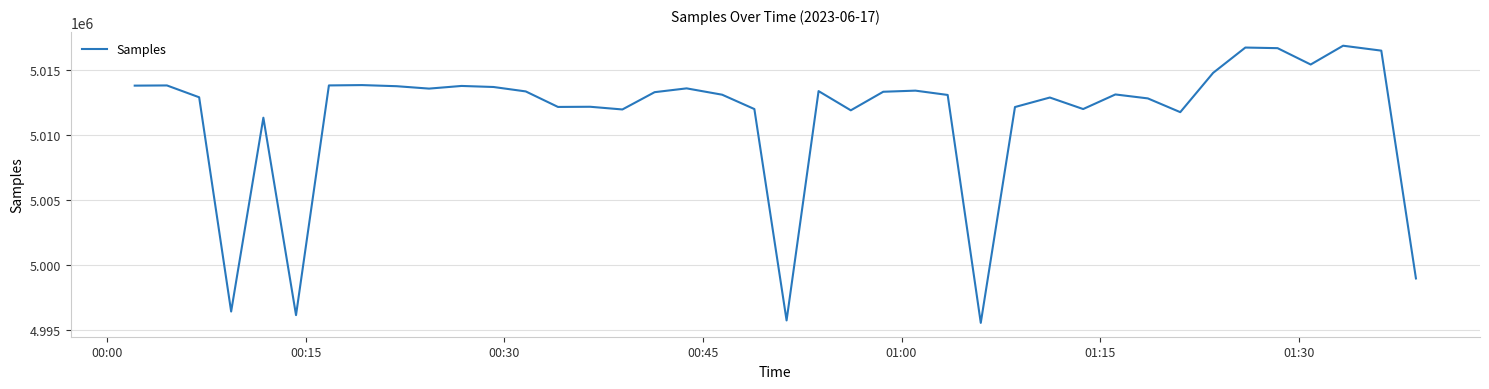

What is the maximum value shown in the chart?

5016905